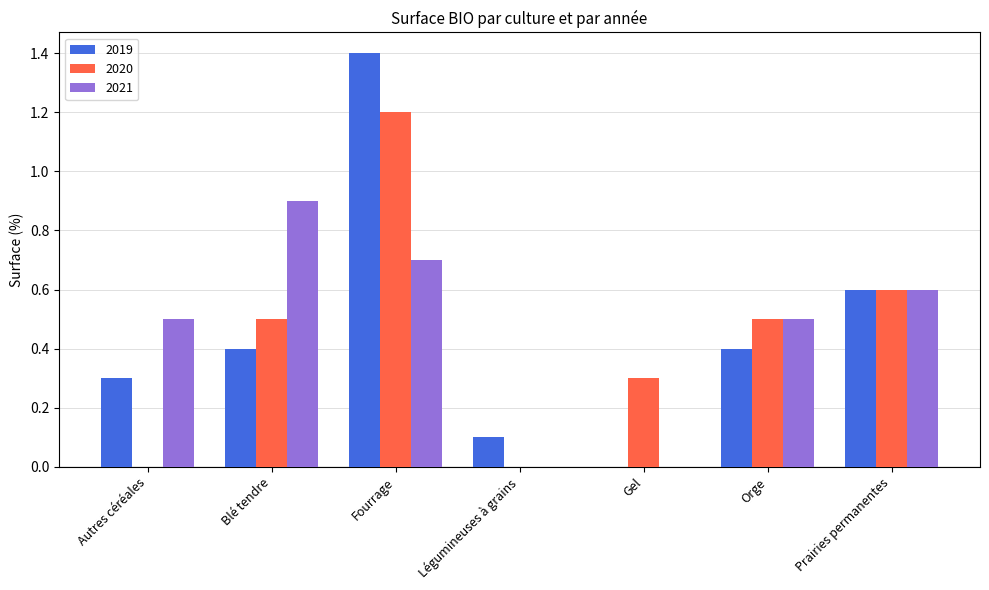

At which category is the sum across all series the highest?

Fourrage